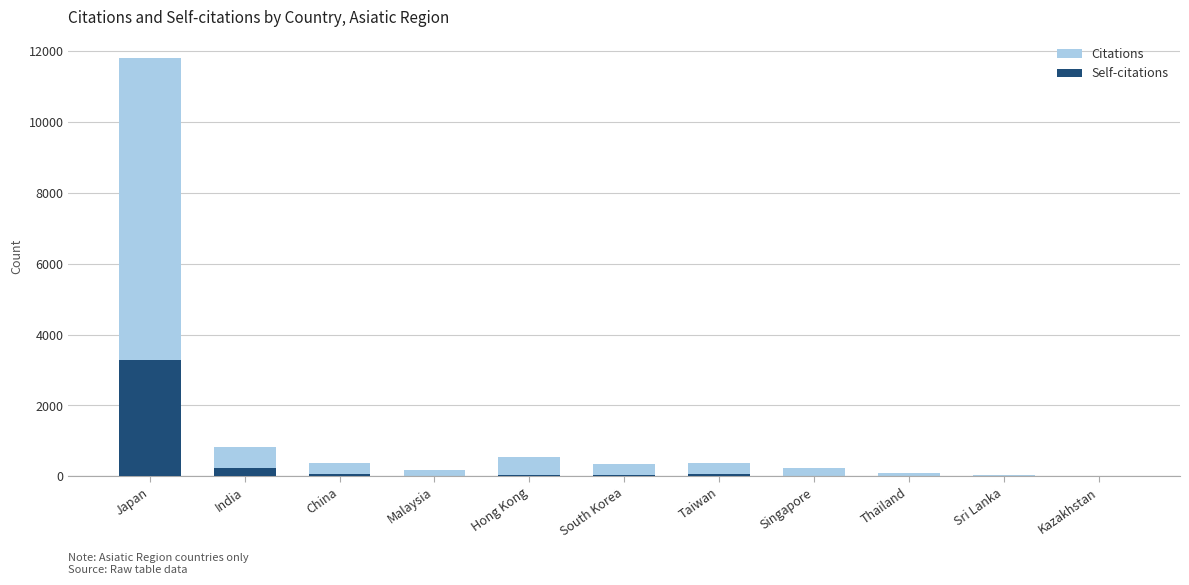

Rank the series by their maximum value, from highest to lowest.

Citations, Self-citations